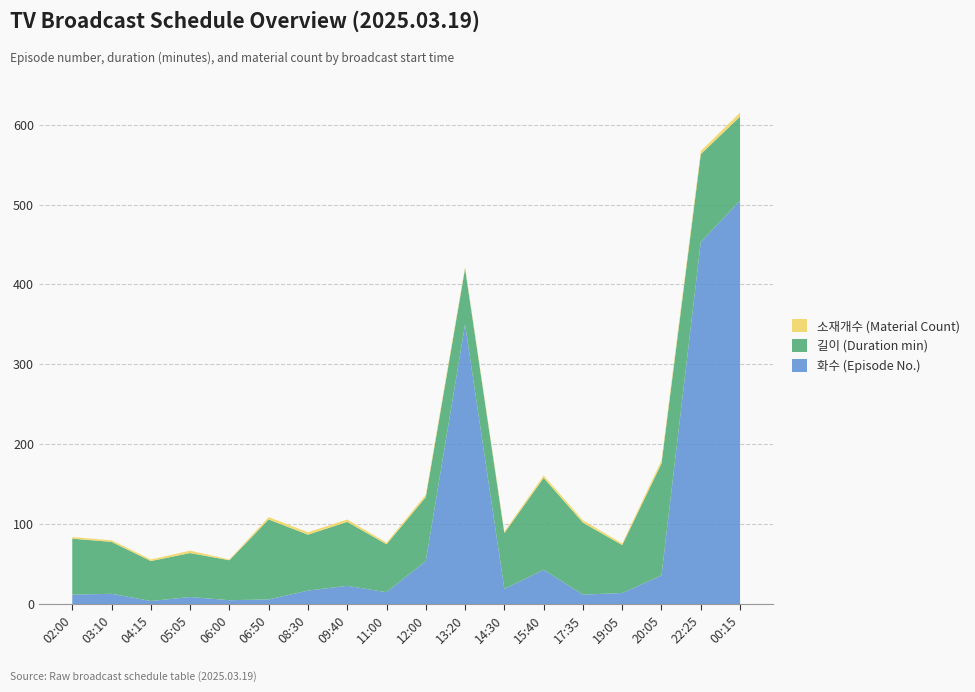

Reading left to right, list all the values displayed in this chart.

화수 (Episode No.): 12	13	4	9	5	6	17	23	15	54	350	19	43	12	14	36	453	505
길이 (Duration min): 70	65	50	55	50	100	70	80	60	80	70	70	115	90	60	140	110	105
소재개수 (Material Count): 2	2	2	3	1	3	3	3	2	3	2	2	3	3	2	4	4	5